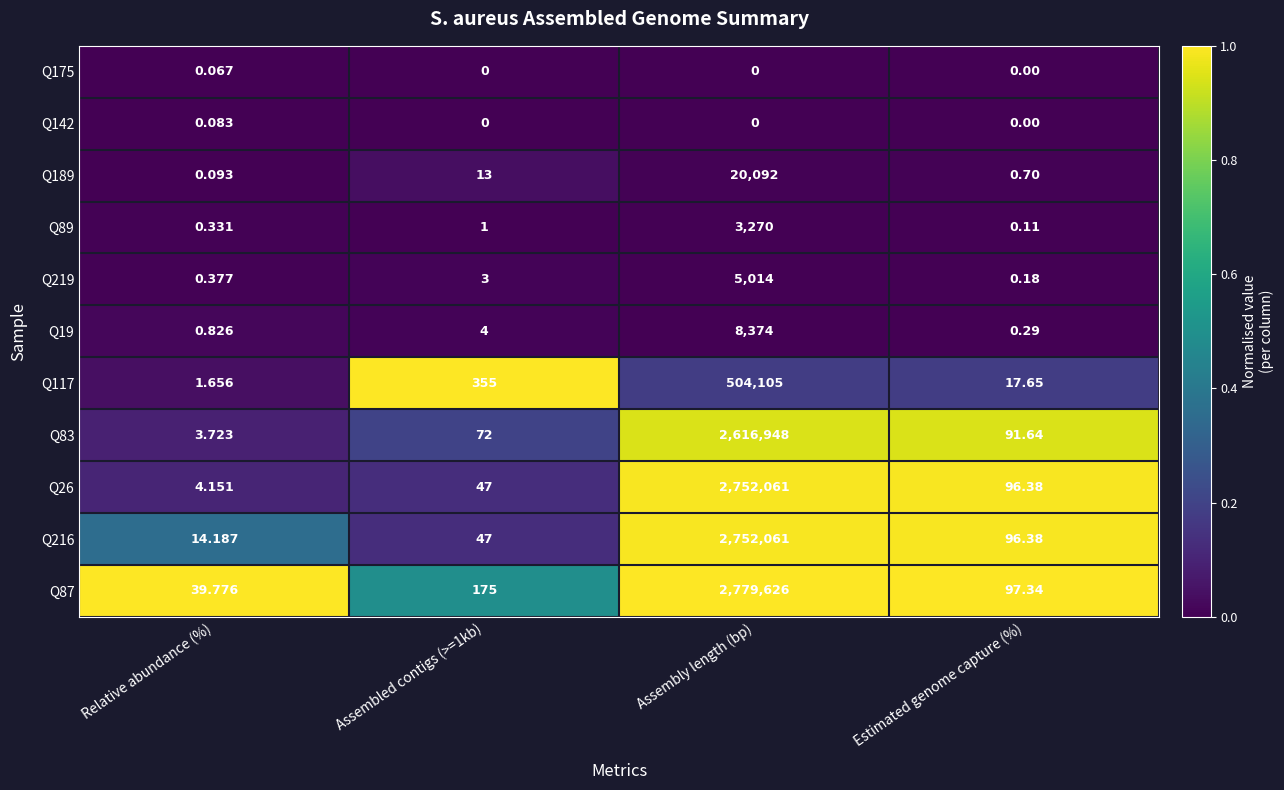

How many data points does each series have?

4